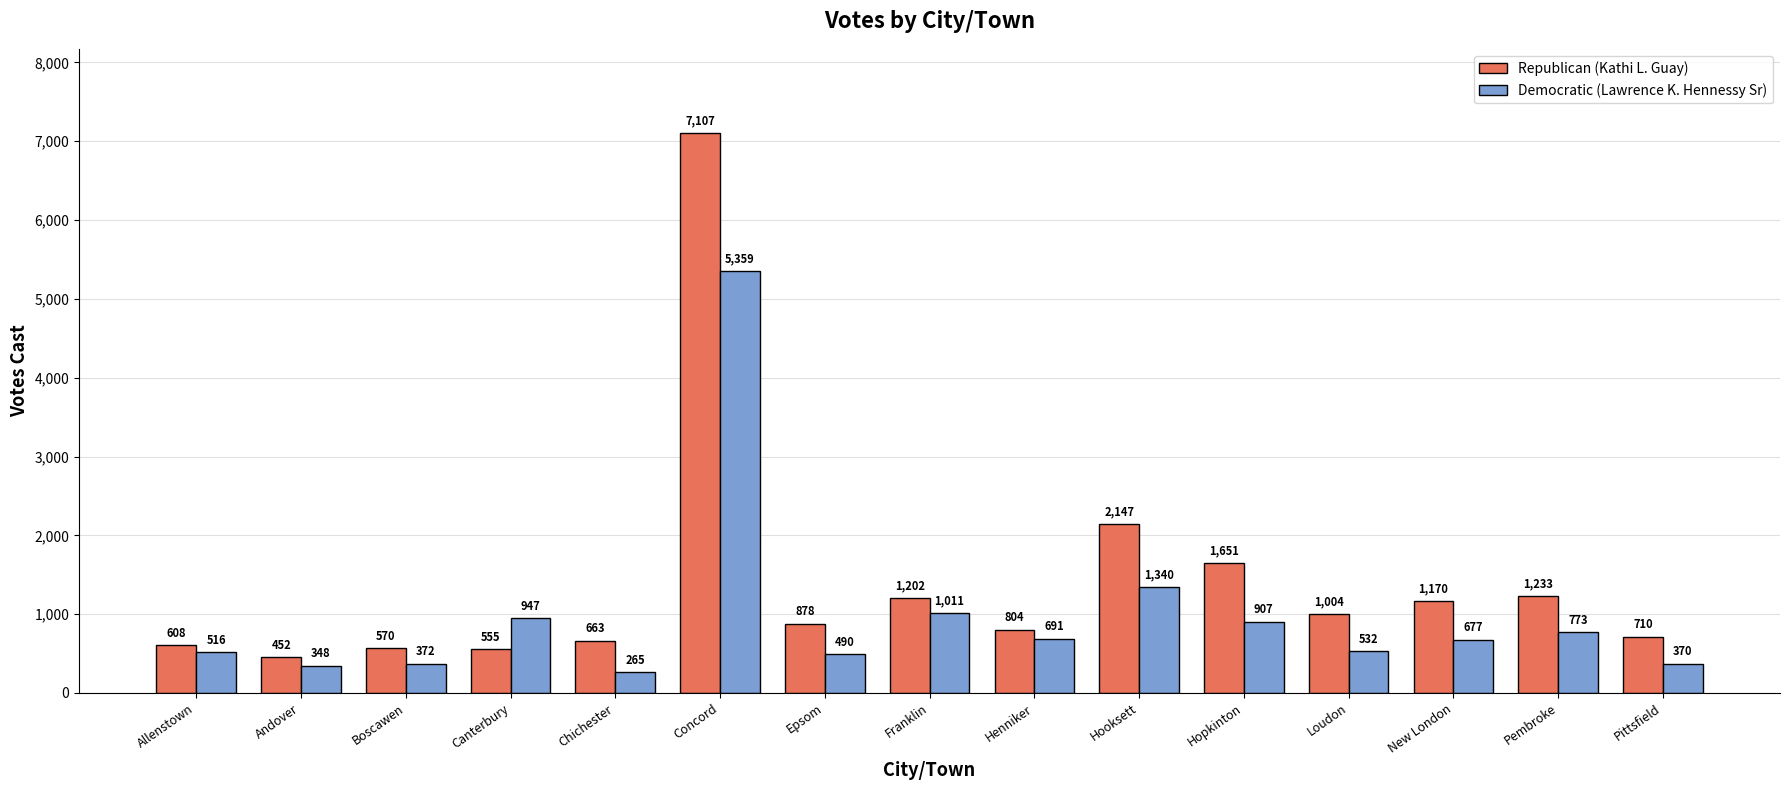

What is the total value across all series at Franklin?

2213